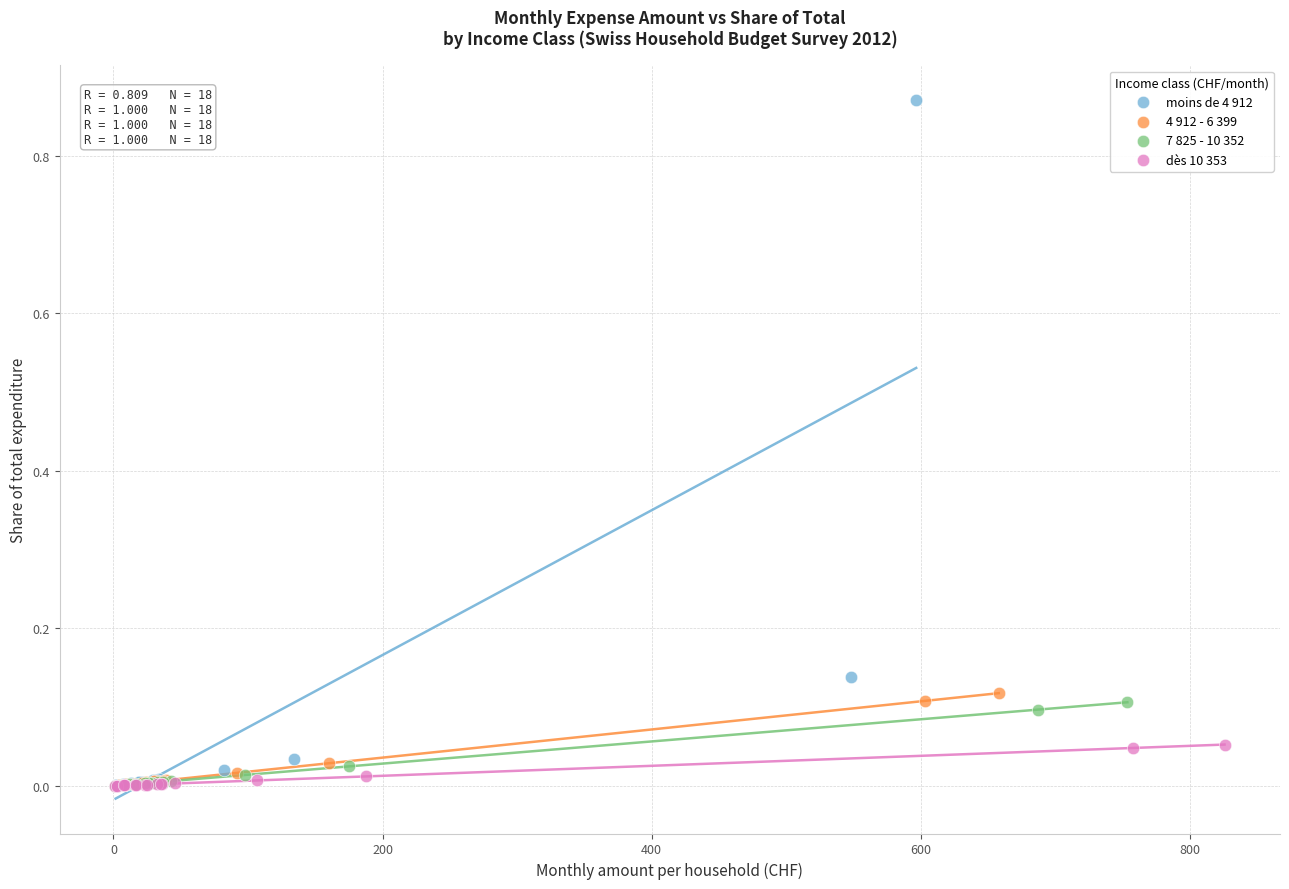

Which series contains the highest Y value?

moins de 4 912